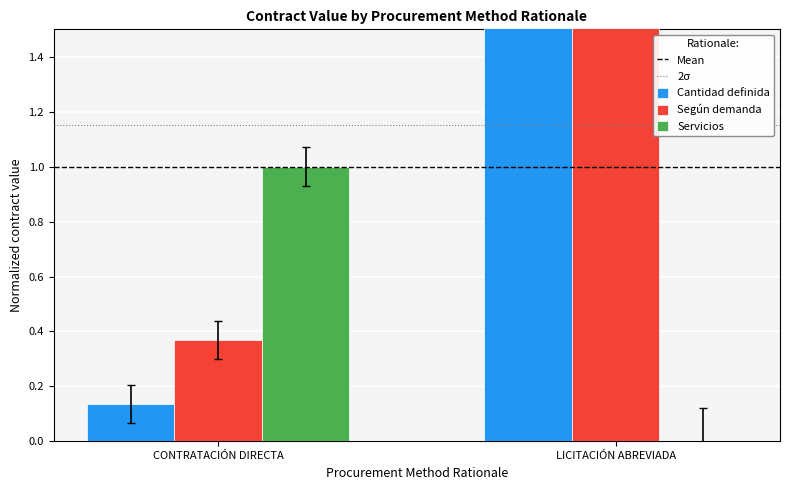

Is the value of Cantidad definida at CONTRATACIÓN DIRECTA greater than the value of Mean at CONTRATACIÓN DIRECTA?

No